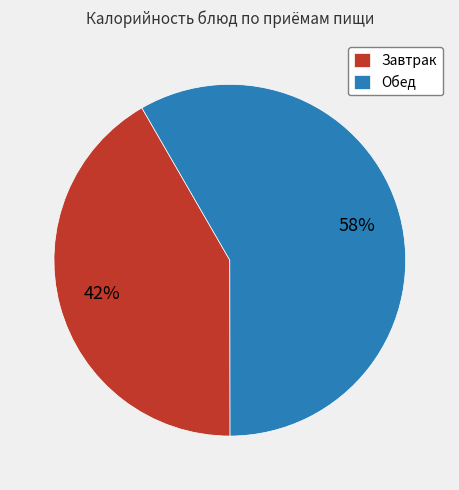

Is the sum of Завтрак and Обед greater than half?

Yes